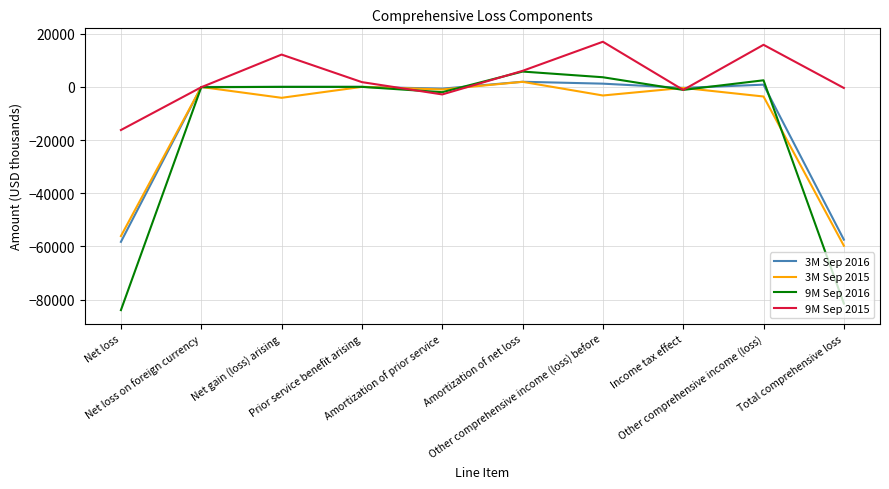

Where is the first local minimum for 9M Sep 2015?

Amortization of prior service